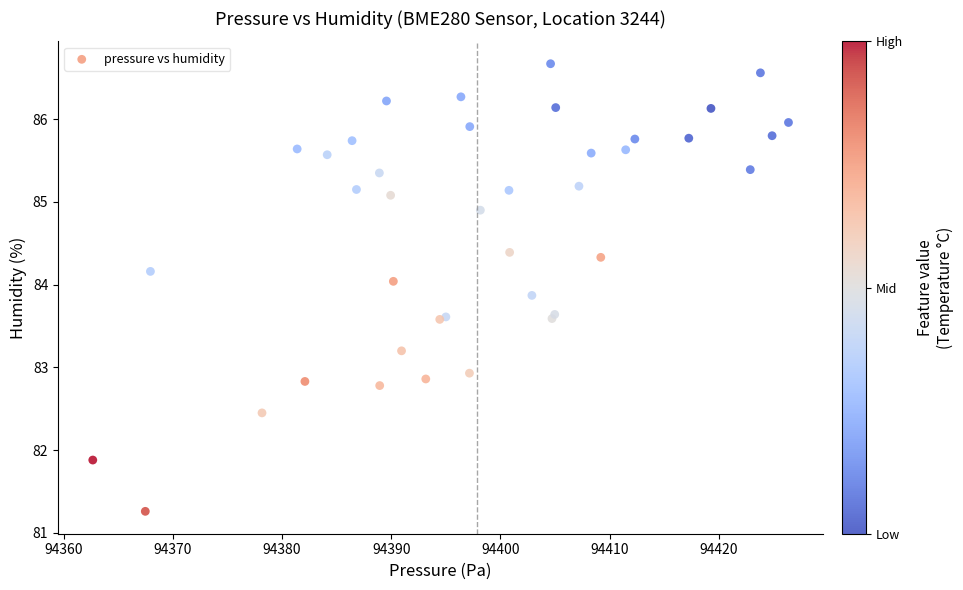

What Y value in the scatter plot is closest to 83?

82.9